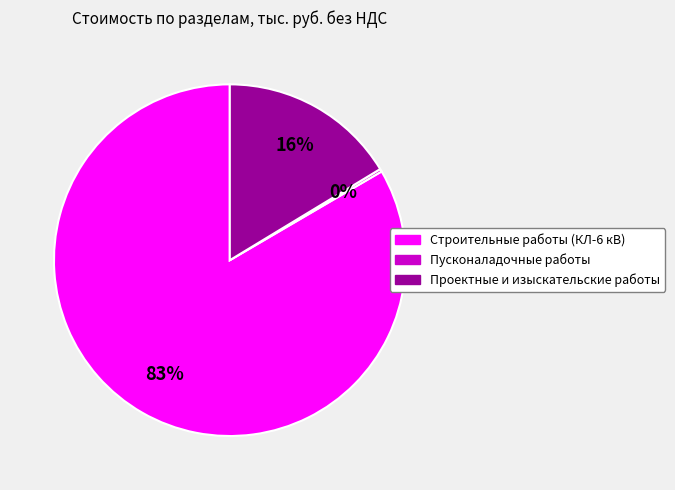

What percentage is the Проектные и изыскательские работы slice, to the nearest percent?

16%